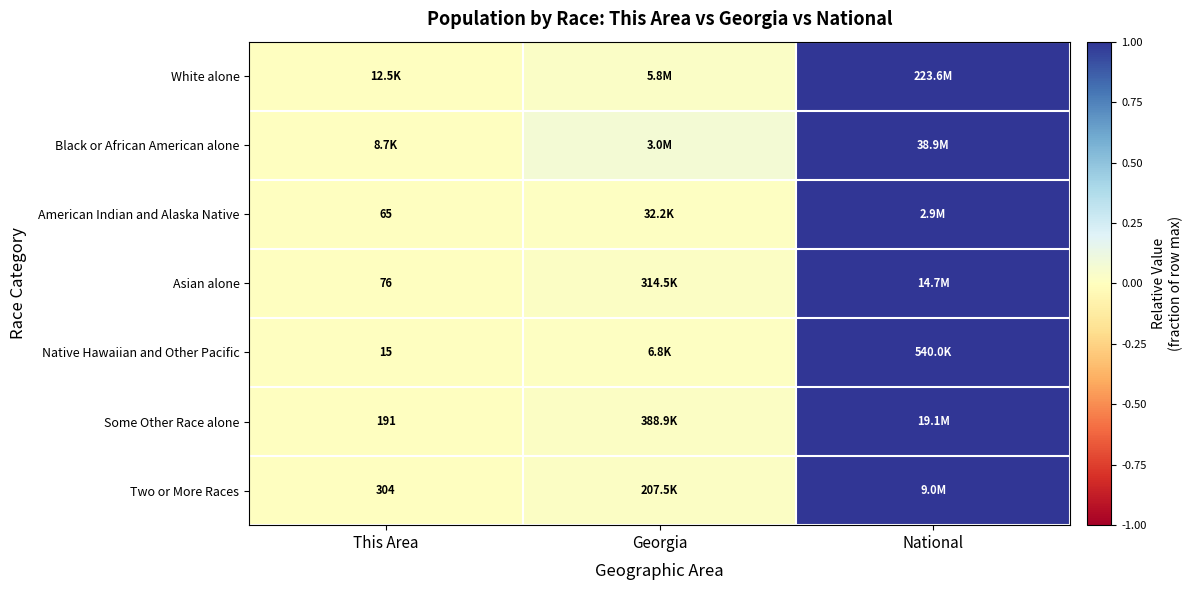

How many series are shown in this chart?

7